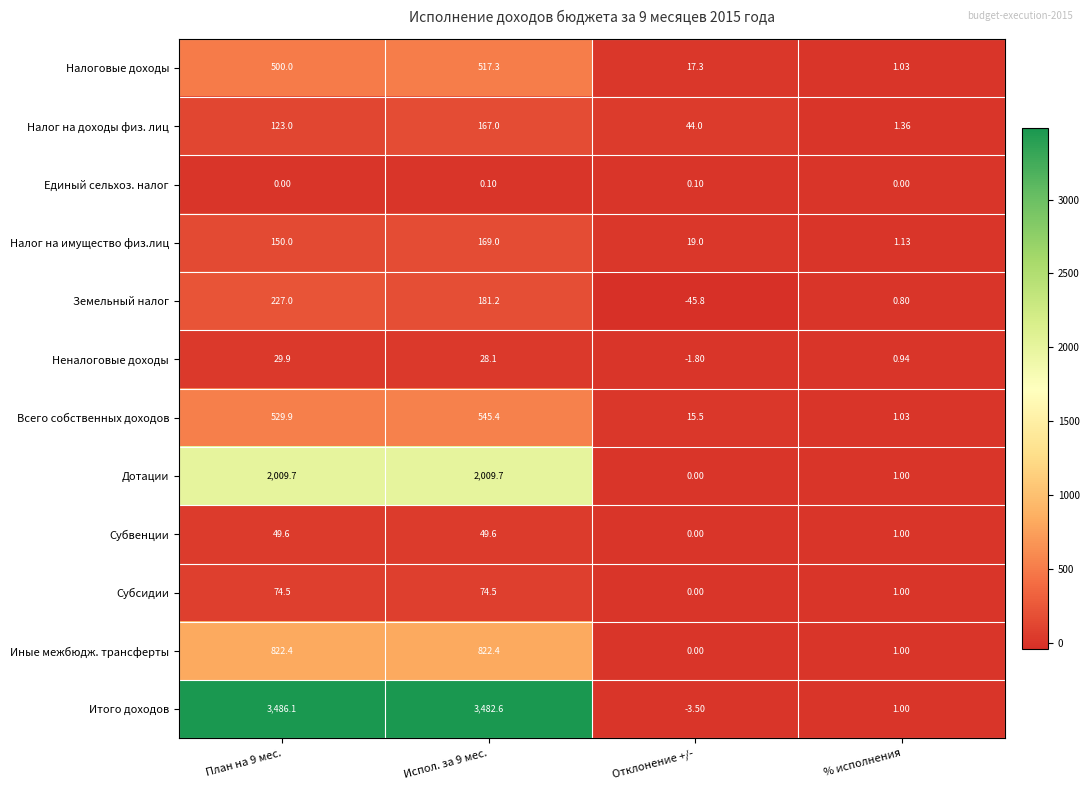

Where is Дотации nearest to the value 1004?

% исполнения